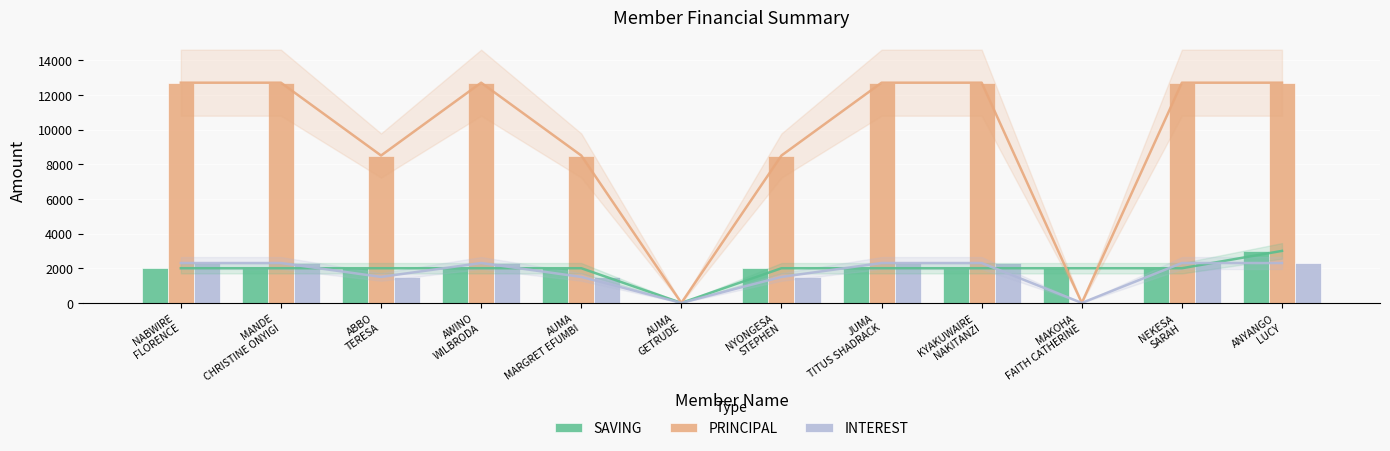

At which label does SAVING reach its minimum?

AUMA
GETRUDE